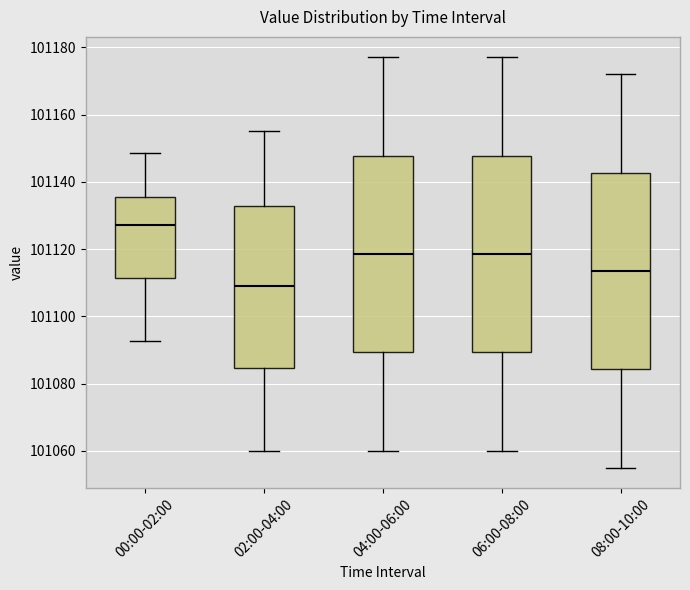

Reading left to right, transcribe this box plot: for each box, give where its median line is, the range the box spans, and where its two whiskers end, as read against the y-axis. The values are not printed on the chart, so give them approximately, as read against the axis.

00:00-02:00: median 101128, box 101112 to 101136, whiskers 101092 to 101148
02:00-04:00: median 101110, box 101084 to 101132, whiskers 101060 to 101156
04:00-06:00: median 101118, box 101090 to 101148, whiskers 101060 to 101178
06:00-08:00: median 101118, box 101090 to 101148, whiskers 101060 to 101178
08:00-10:00: median 101114, box 101084 to 101142, whiskers 101056 to 101172